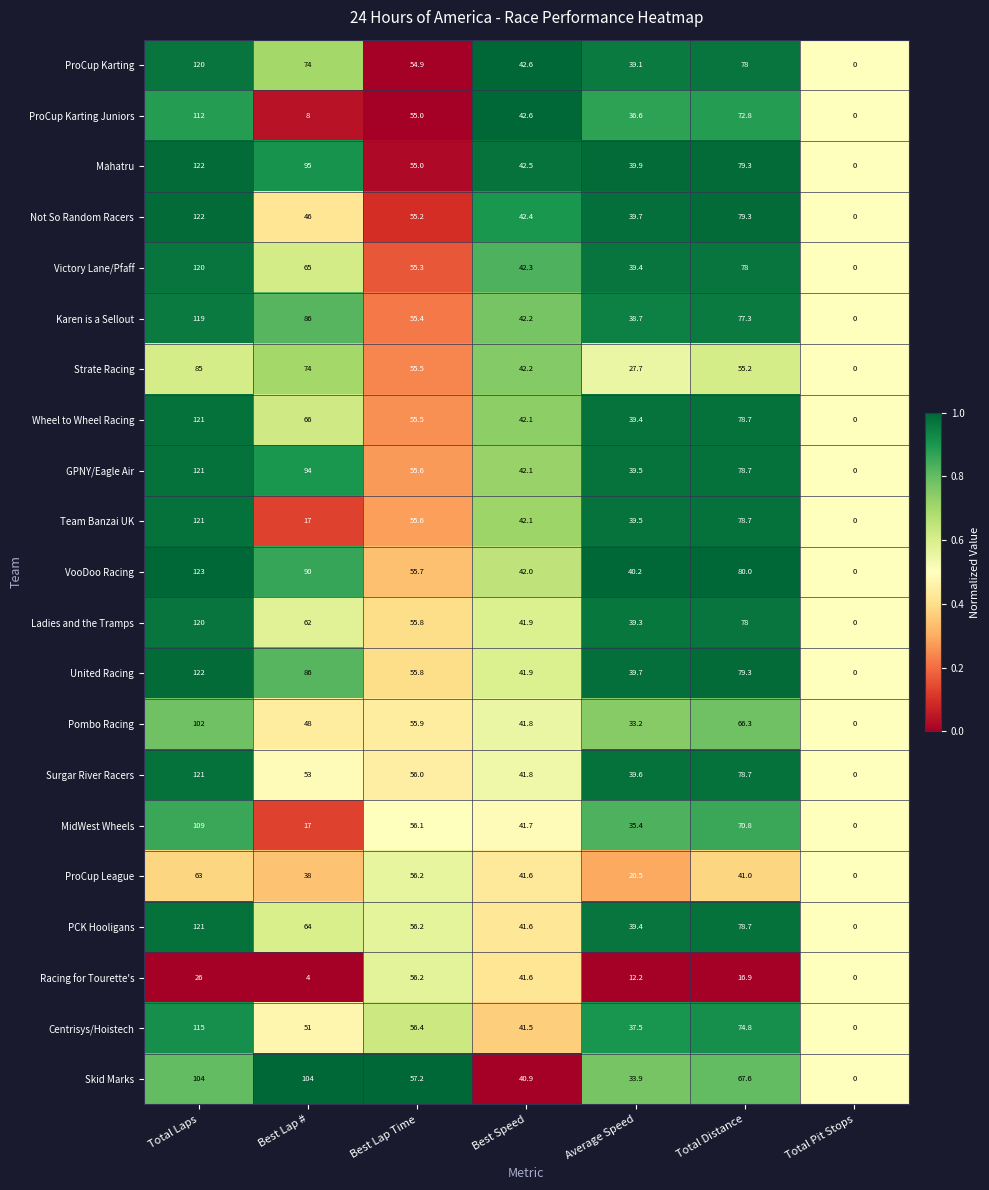

Which series has the largest range (max minus min)?

VooDoo Racing